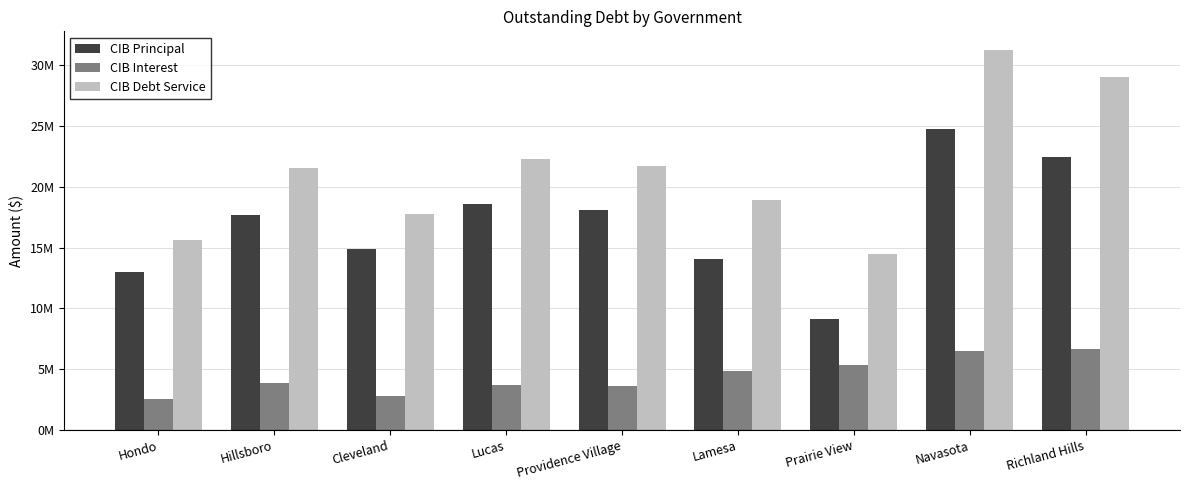

Rank the series at Richland Hills from highest to lowest value.

CIB Debt Service, CIB Principal, CIB Interest